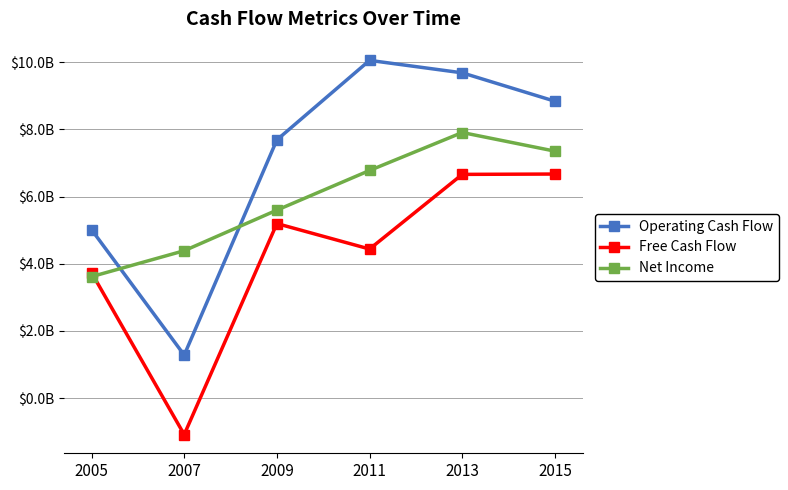

True or false: Net Income has a value of 2.4 at 2005.

False